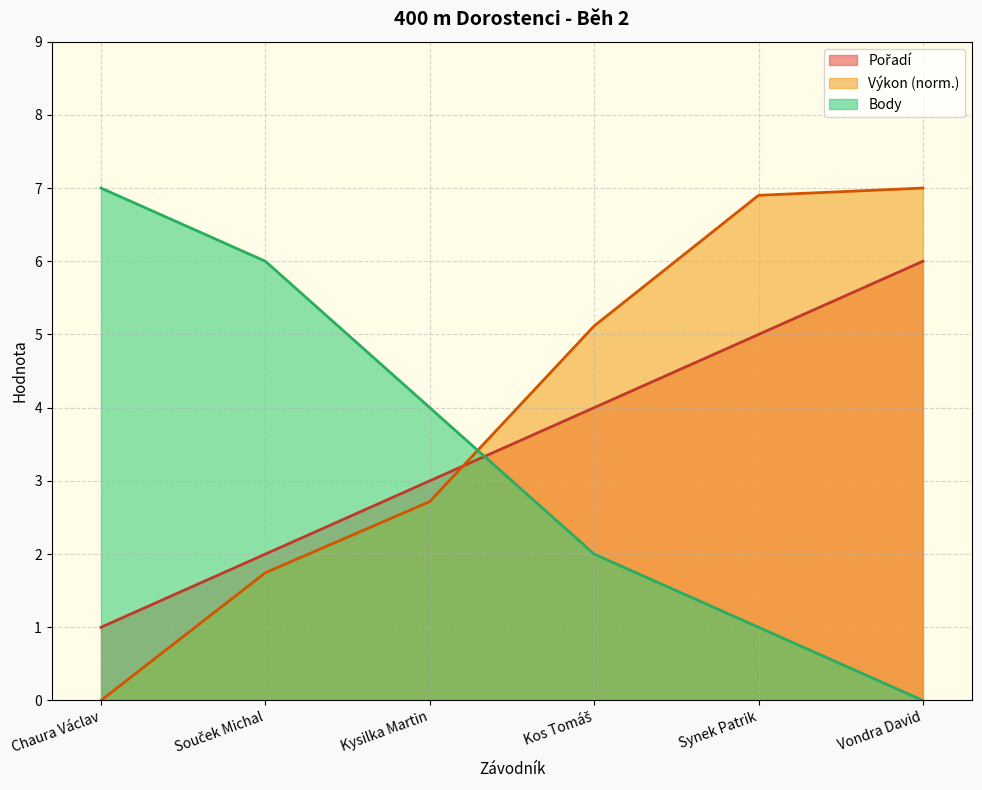

At Kos Tomáš, list the series in order from smallest to largest.

Body, Pořadí, Výkon